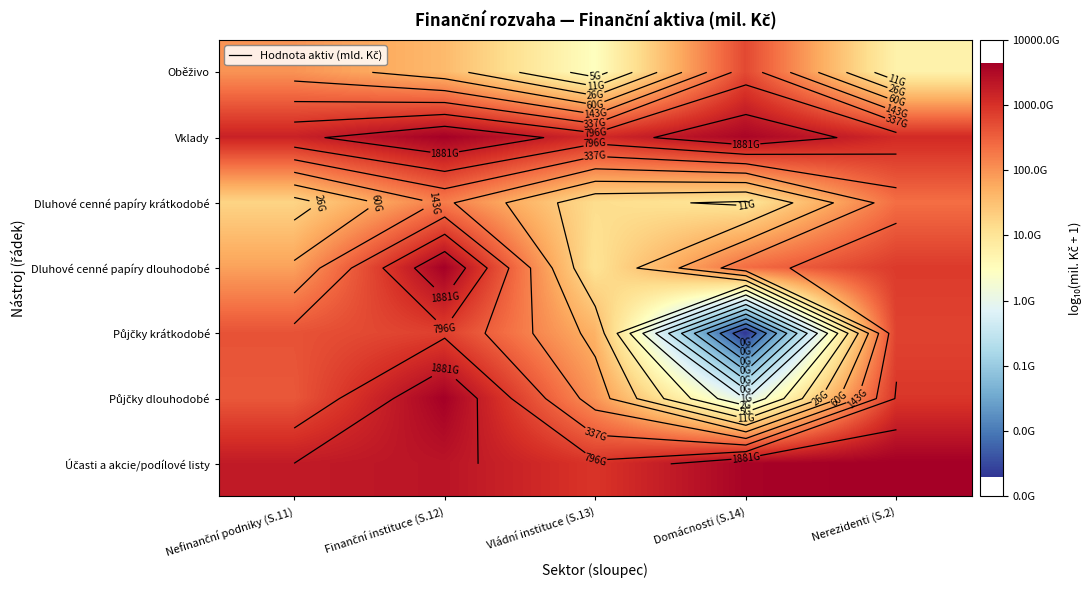

True or false: Půjčky krátkodobé has a value of 3.4 at Nefinanční podniky (S.11).

False